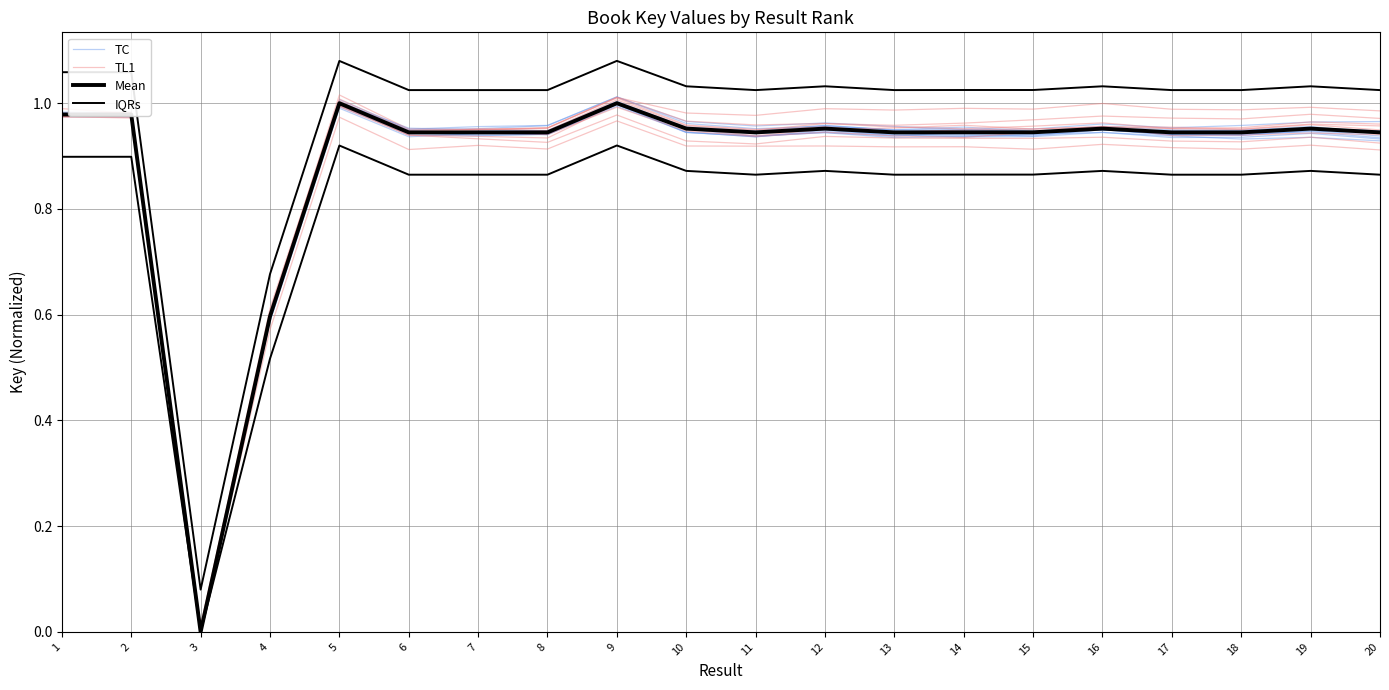

Count the number of data series in this chart.

4